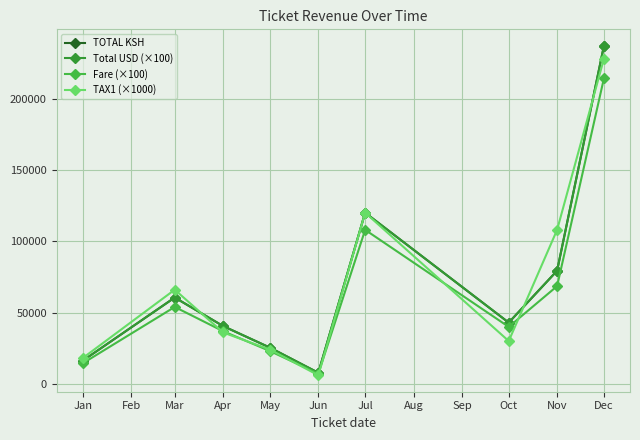

At how many categories does at least one series exceed 69499?

3